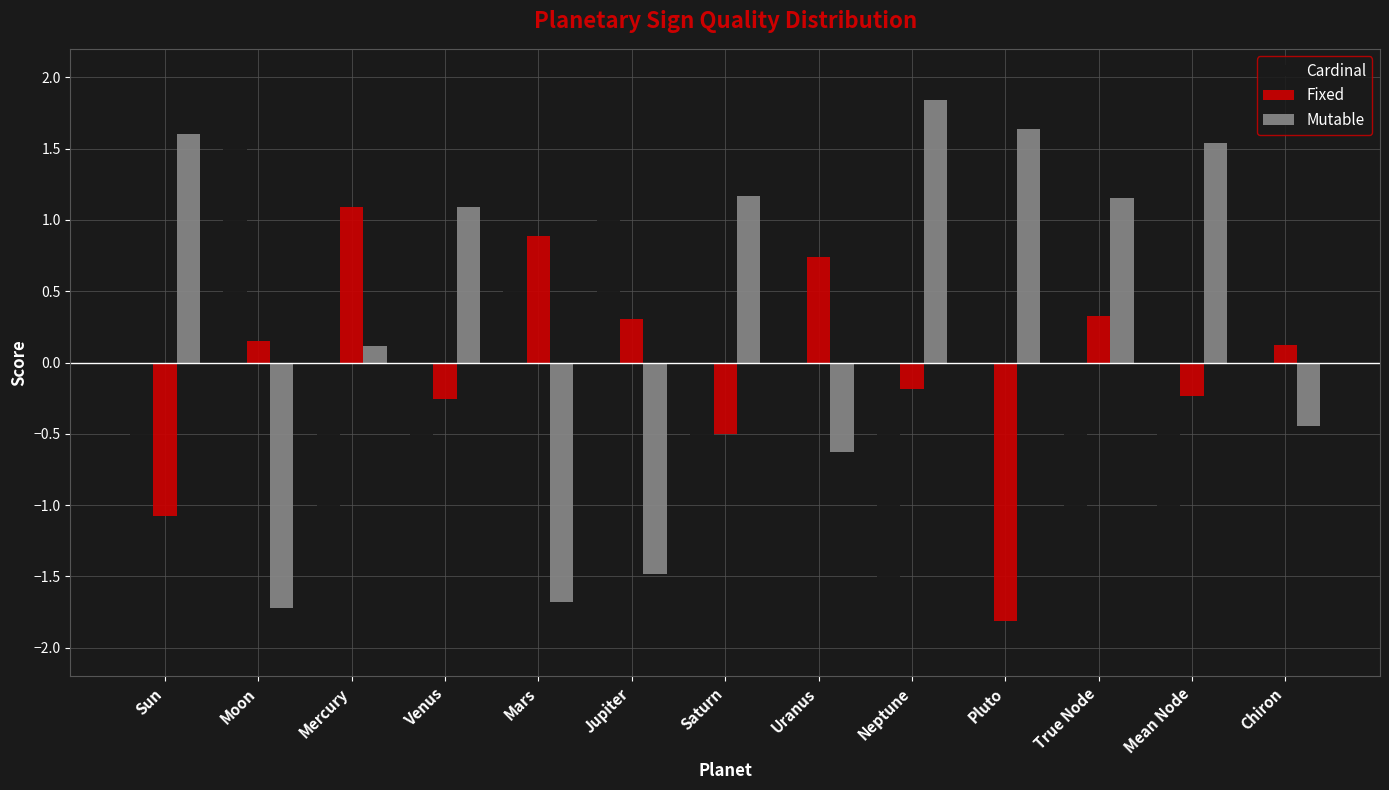

What is the label of the 10th bar from the left?

Pluto